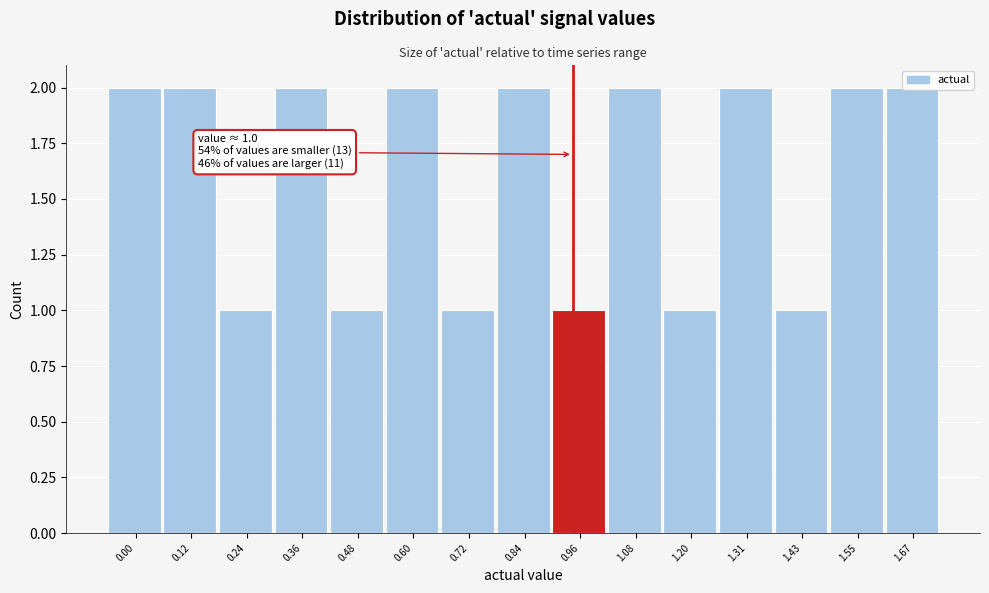

The value at 0.12 is 3. True or false?

False